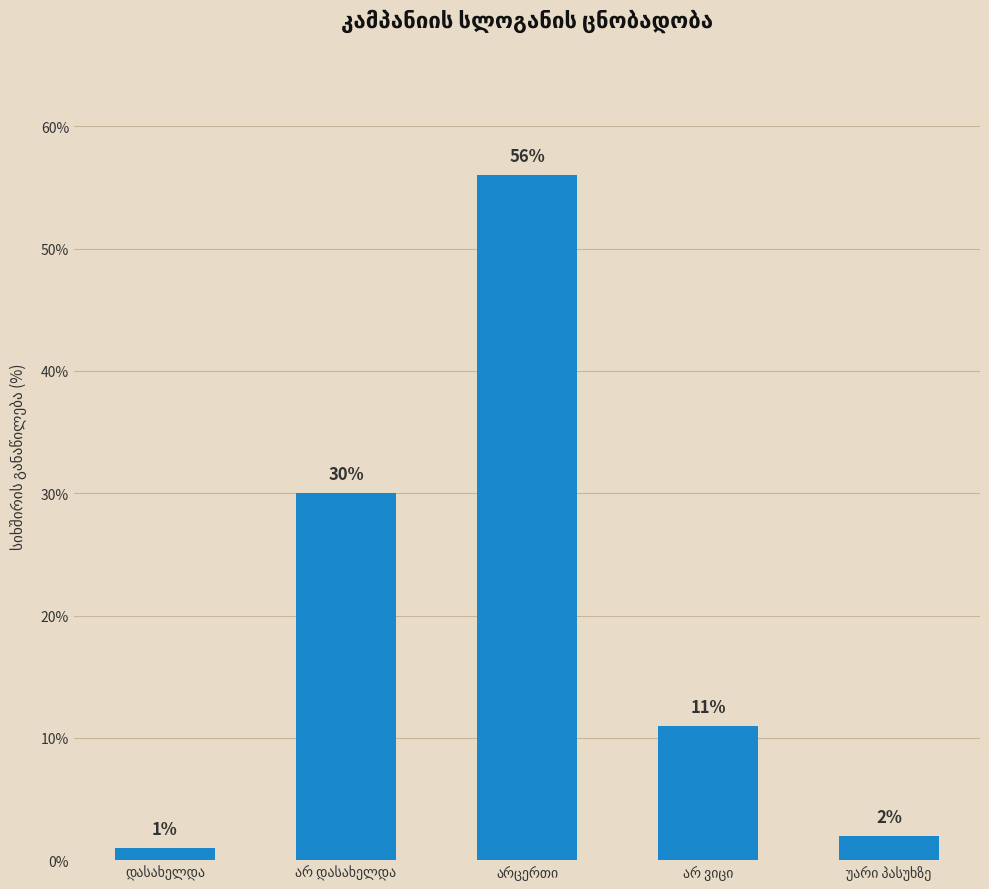

What is the greatest value displayed?

56